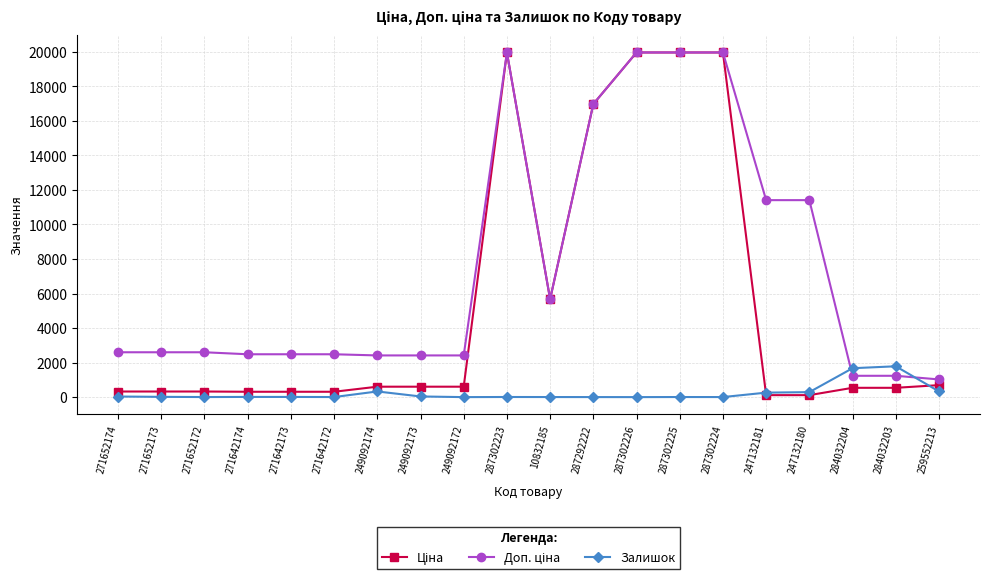

What is the difference between the highest and lowest values at 249092172?

2414.8